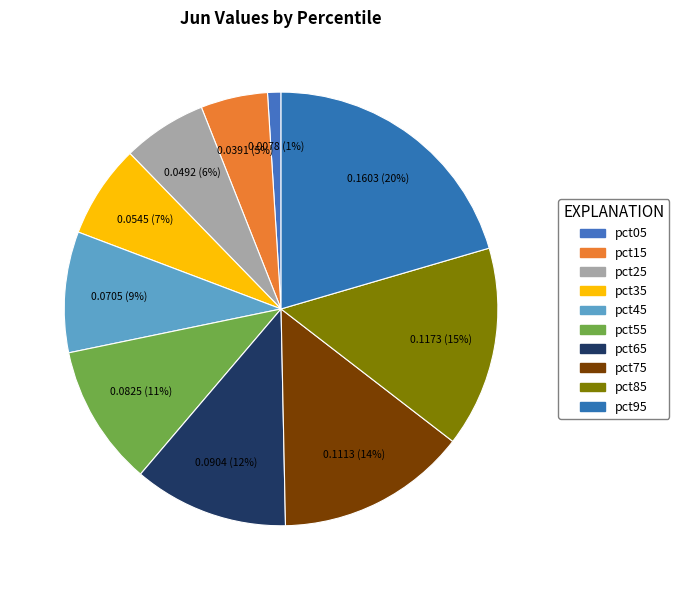

Which category has the smallest portion of the pie?

pct05